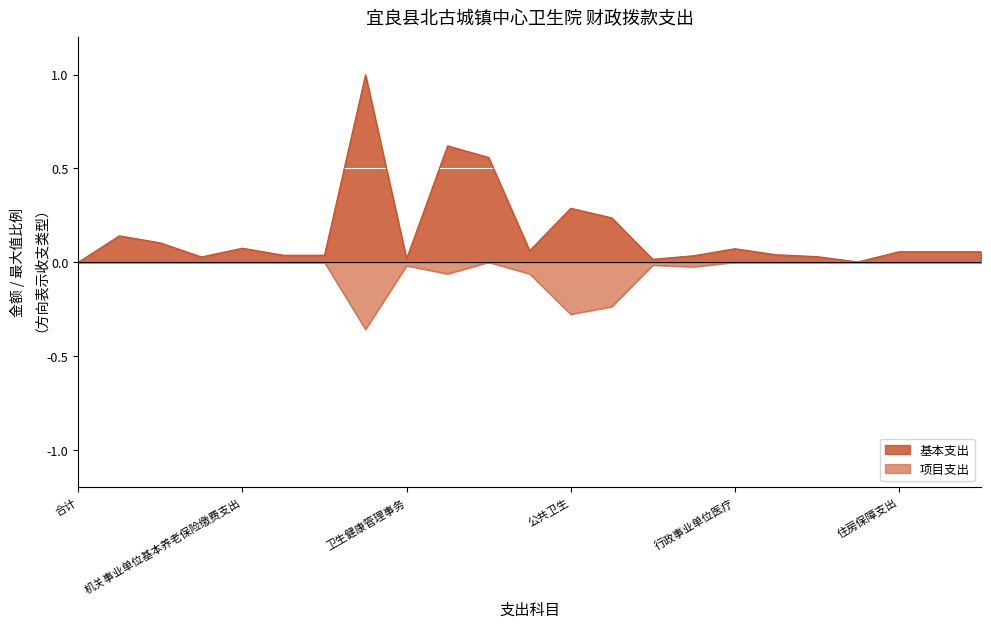

How many lines are shown in the chart?

2